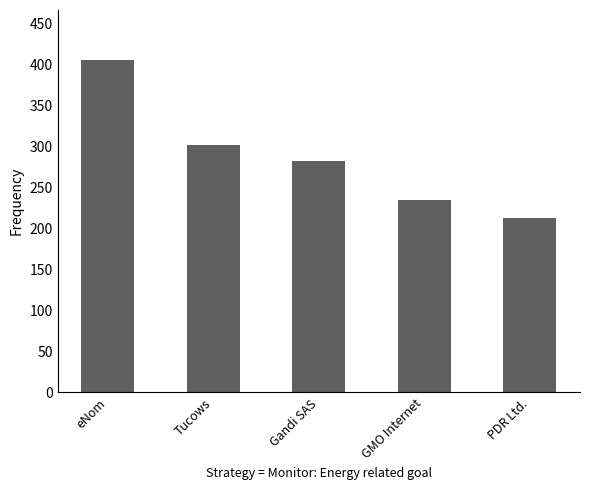

True or false: the data shows 459 at Gandi SAS.

False